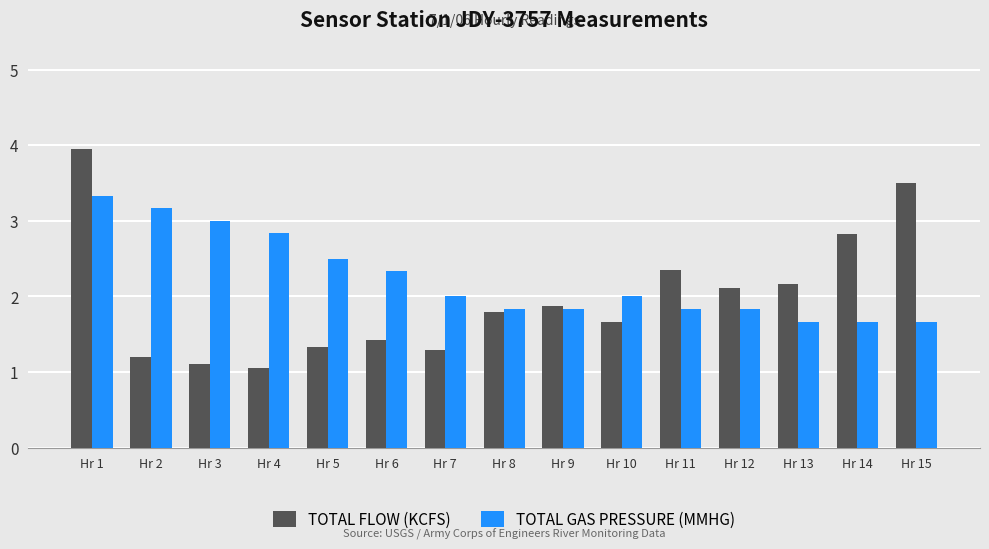

Reading right to left, what are all the values shown in this chart?

TOTAL FLOW (KCFS): Hr 15=3.5	Hr 14=2.8	Hr 13=2.2	Hr 12=2.1	Hr 11=2.3	Hr 10=1.7	Hr 9=1.9	Hr 8=1.8	Hr 7=1.3	Hr 6=1.4	Hr 5=1.3	Hr 4=1.0	Hr 3=1.1	Hr 2=1.2	Hr 1=4.0
TOTAL GAS PRESSURE (MMHG): Hr 15=1.7	Hr 14=1.7	Hr 13=1.7	Hr 12=1.8	Hr 11=1.8	Hr 10=2.0	Hr 9=1.8	Hr 8=1.8	Hr 7=2.0	Hr 6=2.3	Hr 5=2.5	Hr 4=2.8	Hr 3=3.0	Hr 2=3.2	Hr 1=3.3